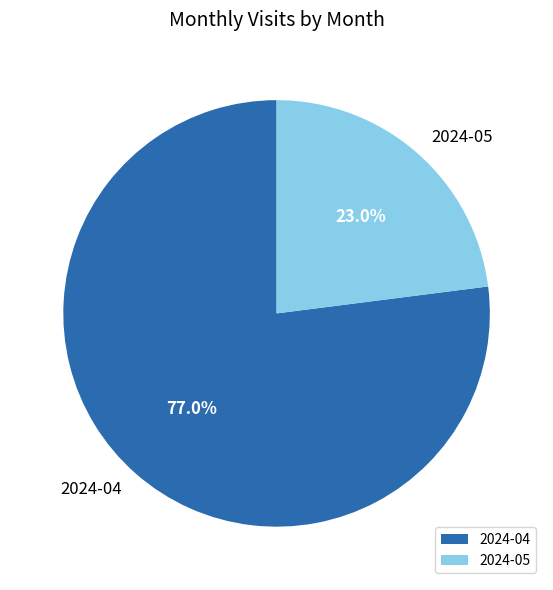

Is there a majority slice in this chart?

Yes